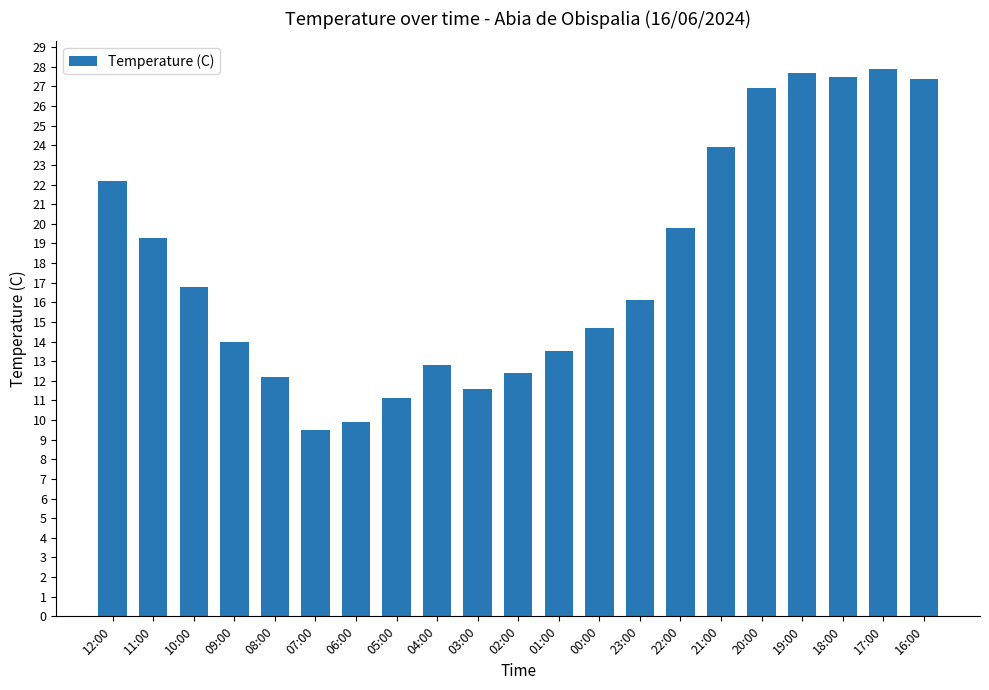

What is the change in value from 06:00 to 00:00?

+4.8